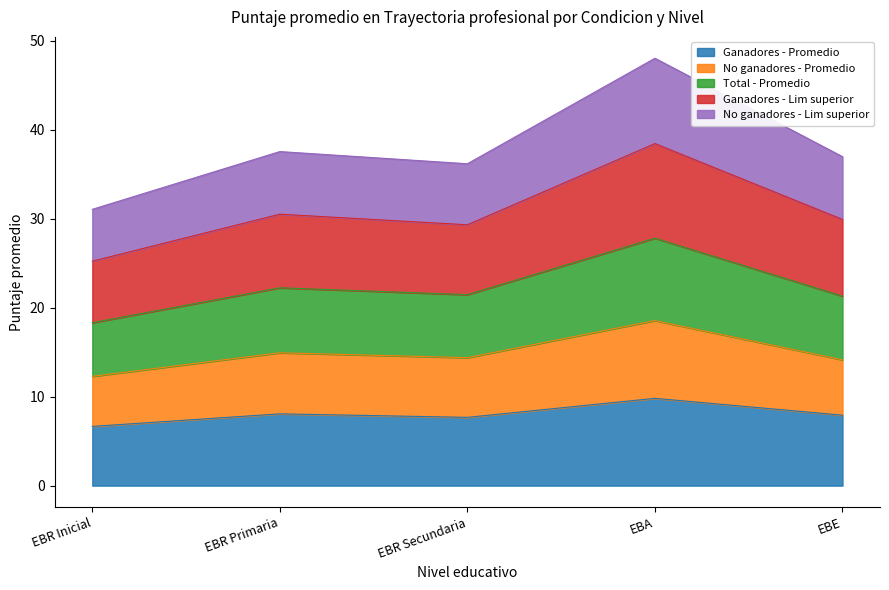

Which has a higher value, EBR Primaria or EBR Secundaria?

EBR Primaria